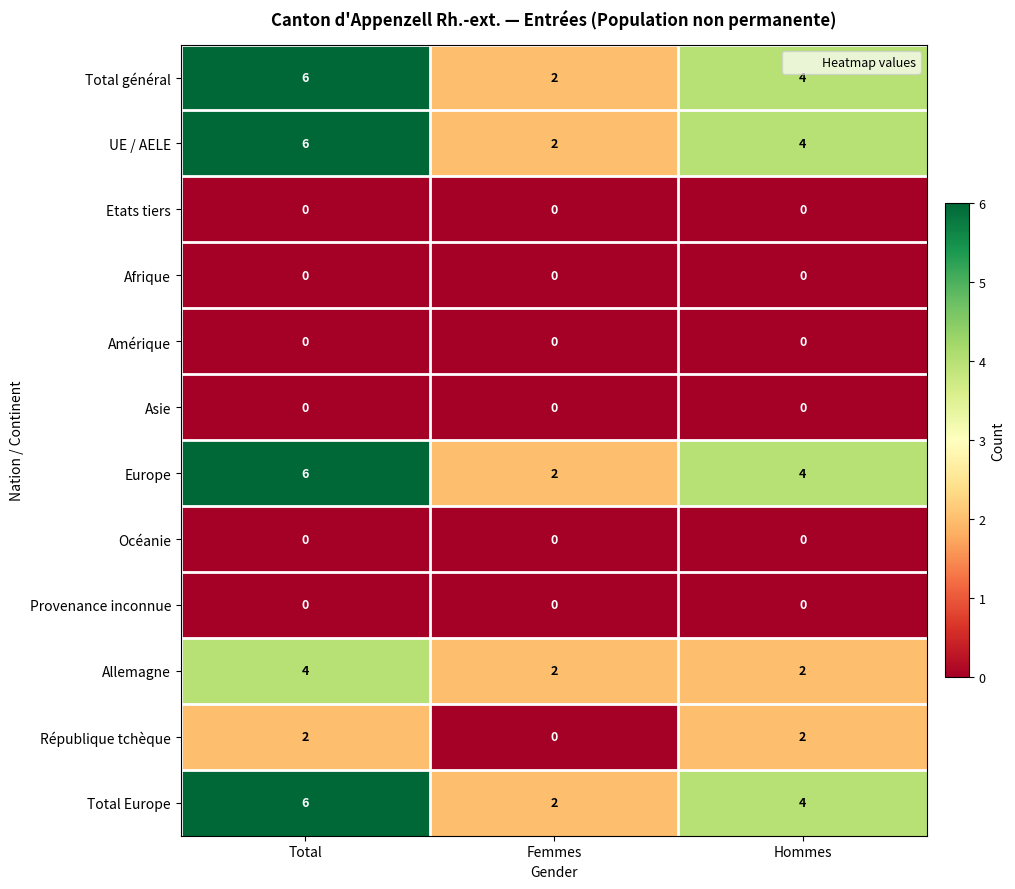

At which label is UE / AELE closest to 4?

Hommes